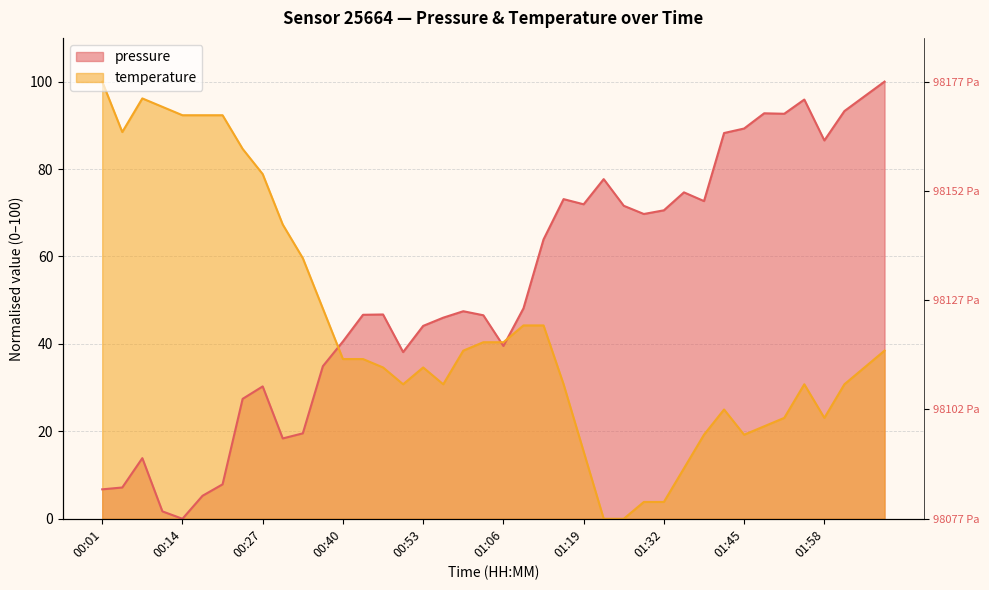

List the labels in order of temperature value, largest first.

00:01, 00:08, 00:11, 00:14, 00:18, 00:21, 00:05, 00:24, 00:27, 00:30, 00:34, 00:37, 01:09, 01:12, 01:03, 01:06, 00:59, 02:07, 00:40, 00:43, 00:47, 00:53, 02:04, 00:50, 00:56, 01:16, 01:54, 02:01, 01:41, 01:51, 01:58, 01:48, 01:38, 01:45, 01:19, 01:35, 01:29, 01:32, 01:22, 01:25